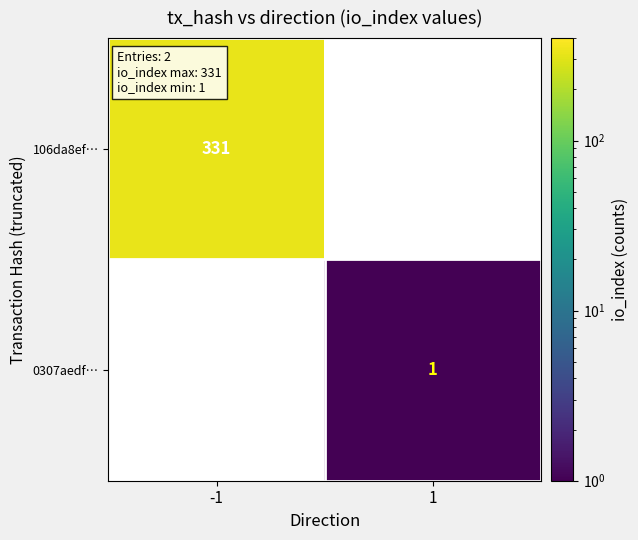

At how many categories does at least one series exceed 149?

1